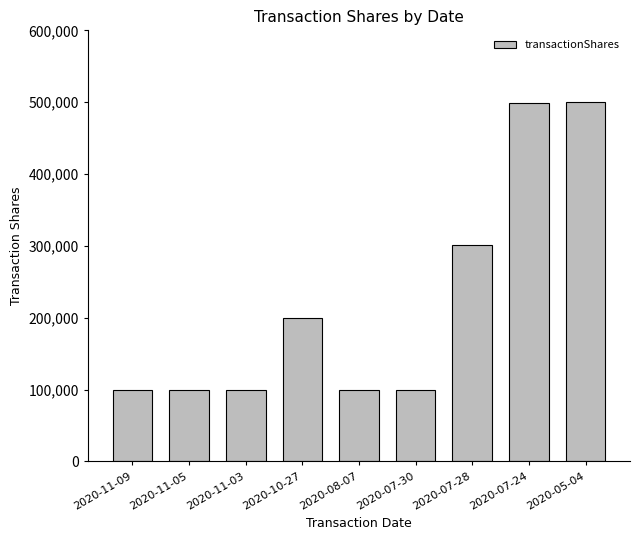

What is the minimum value shown in the chart?

100000